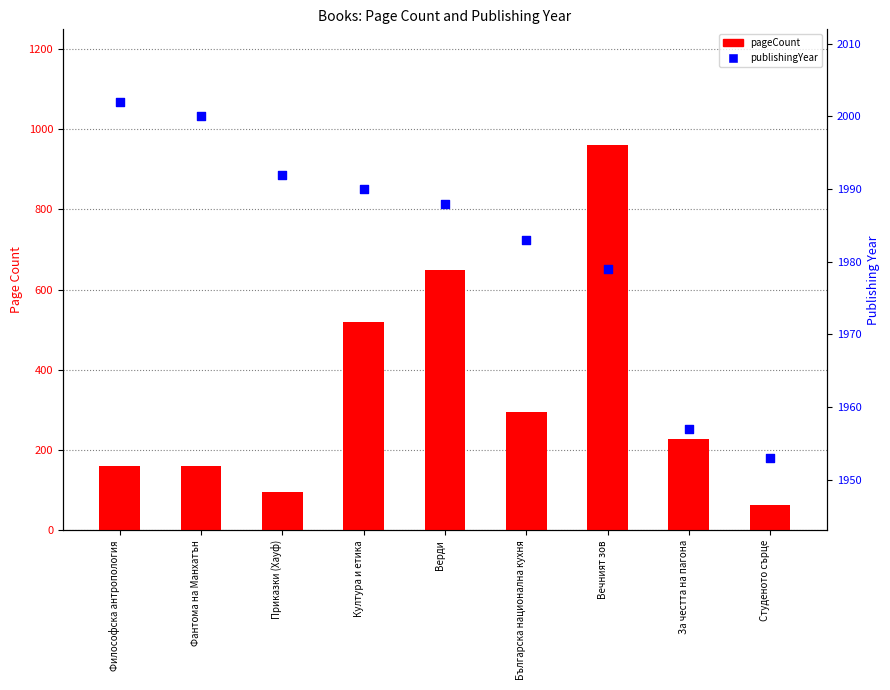

Which series has the largest total across all categories?

publishingYear